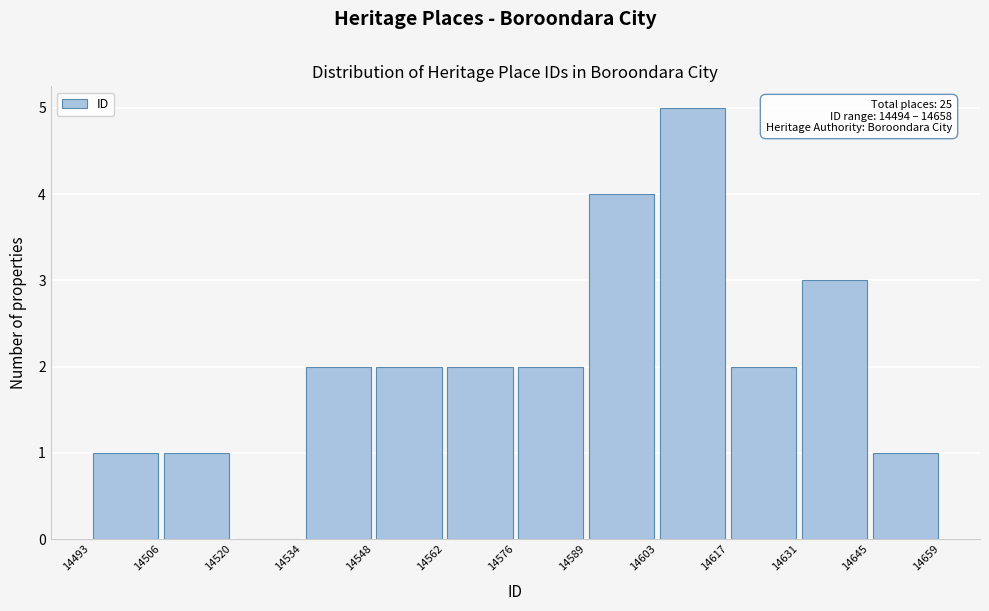

Over which range of the x-axis is the bar tallest?

14603 to 14617